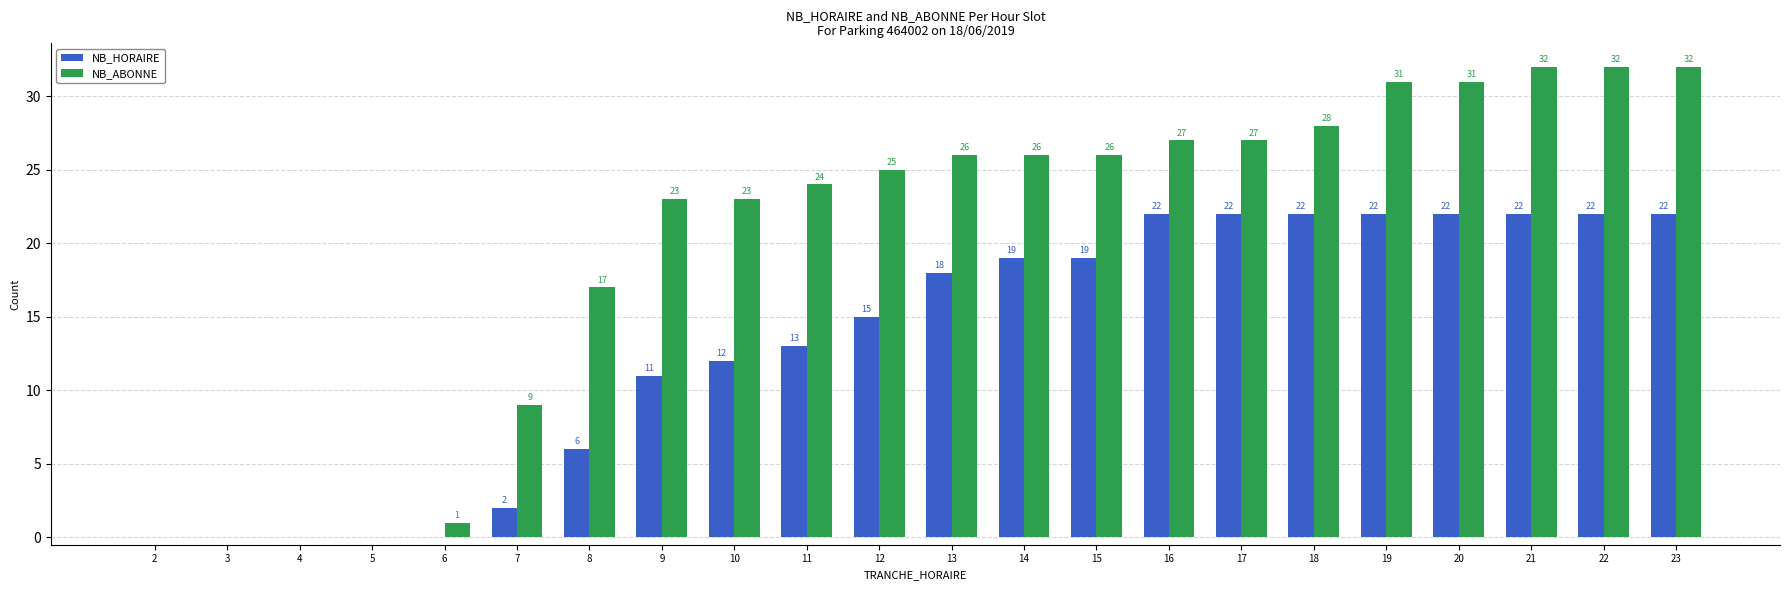

What is the maximum value shown in the chart?

32